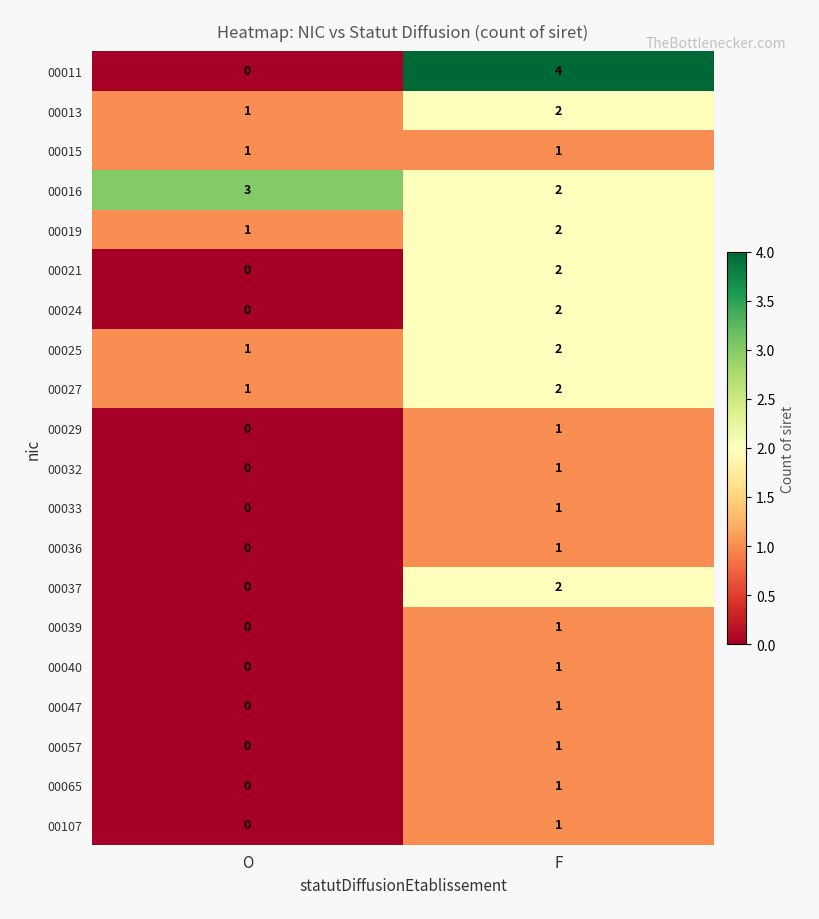

Which category has the highest value in the 00033 series?

F